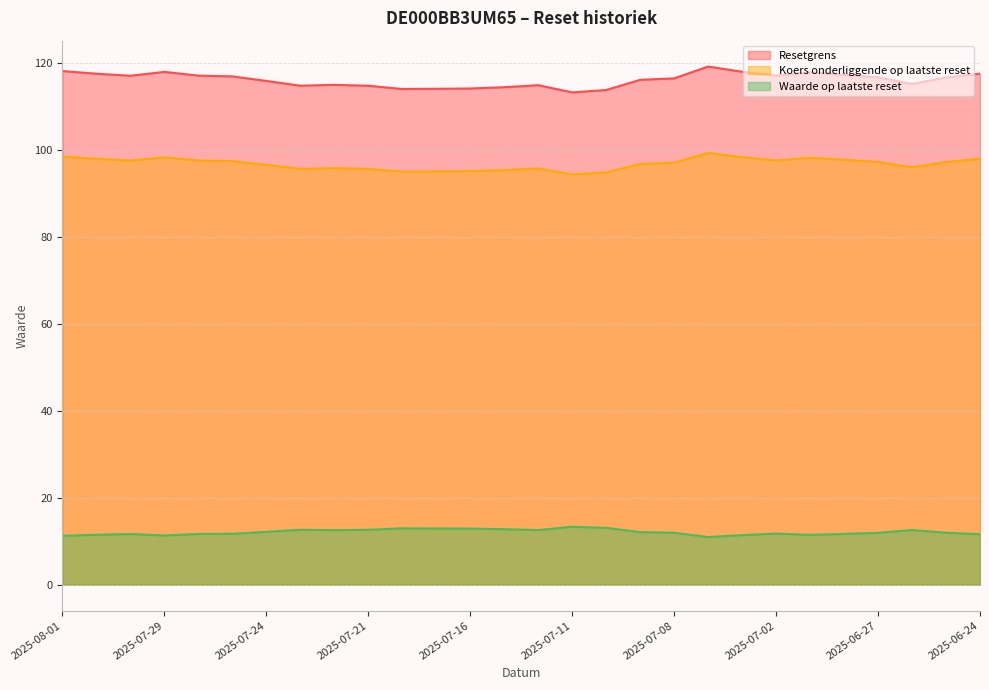

What is the sum of all Waarde op laatste reset values?

339.1